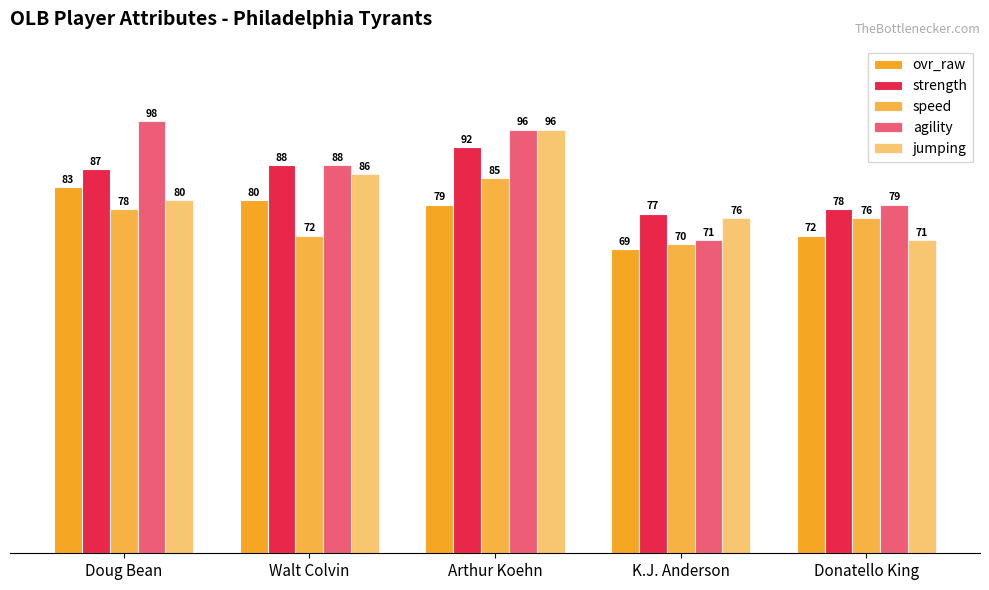

How many categories are shown in the chart?

5